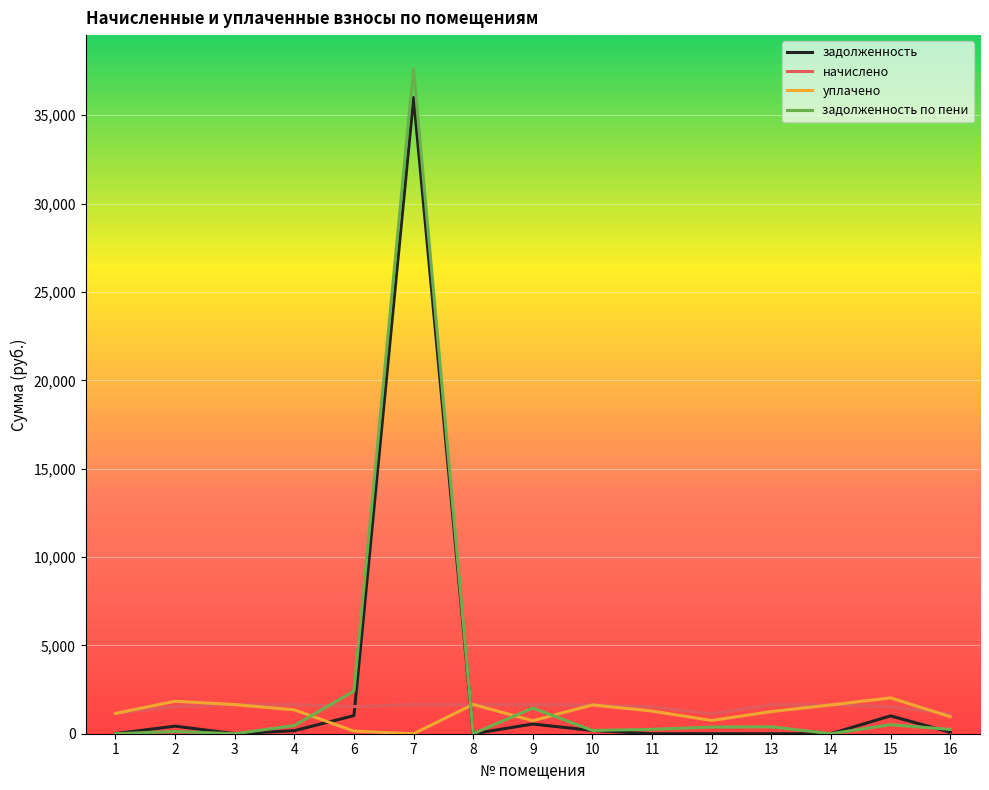

At how many categories does at least one series exceed 10160?

1